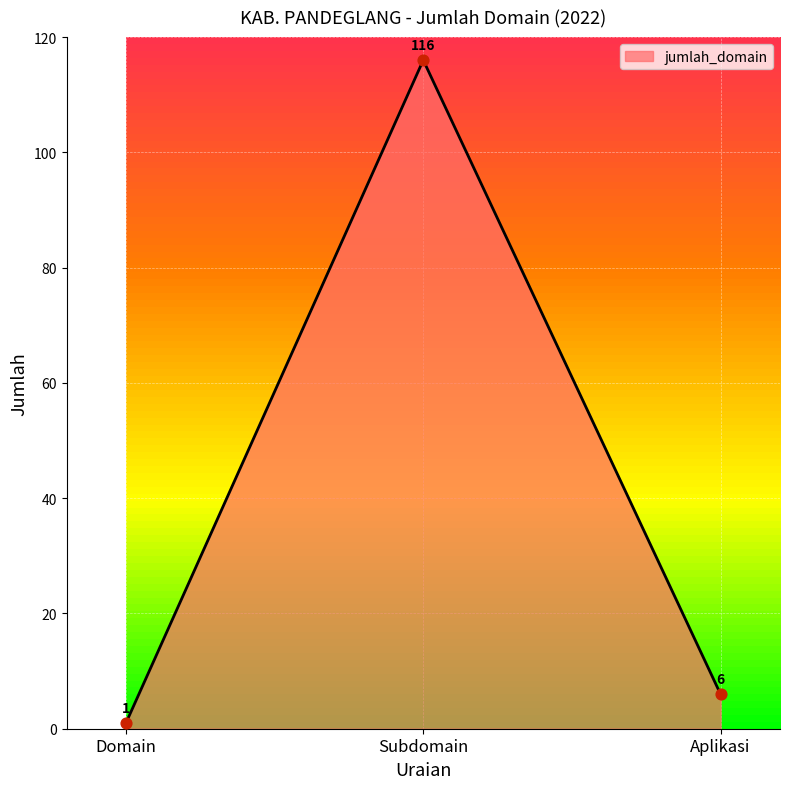

What is the ratio of the value at Aplikasi to the value at Subdomain?

0.1